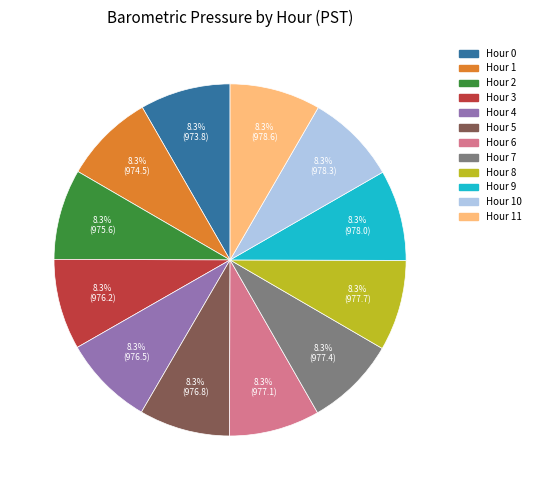

To the nearest percent, what is the average slice percentage?

8%